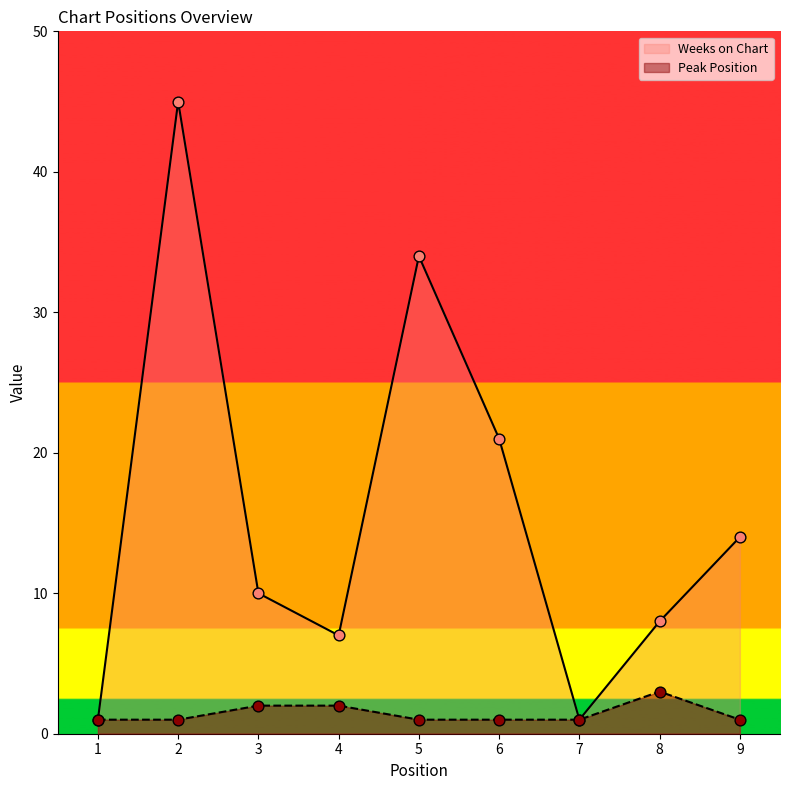

Which series has the largest Y range (max minus min)?

Weeks on Chart